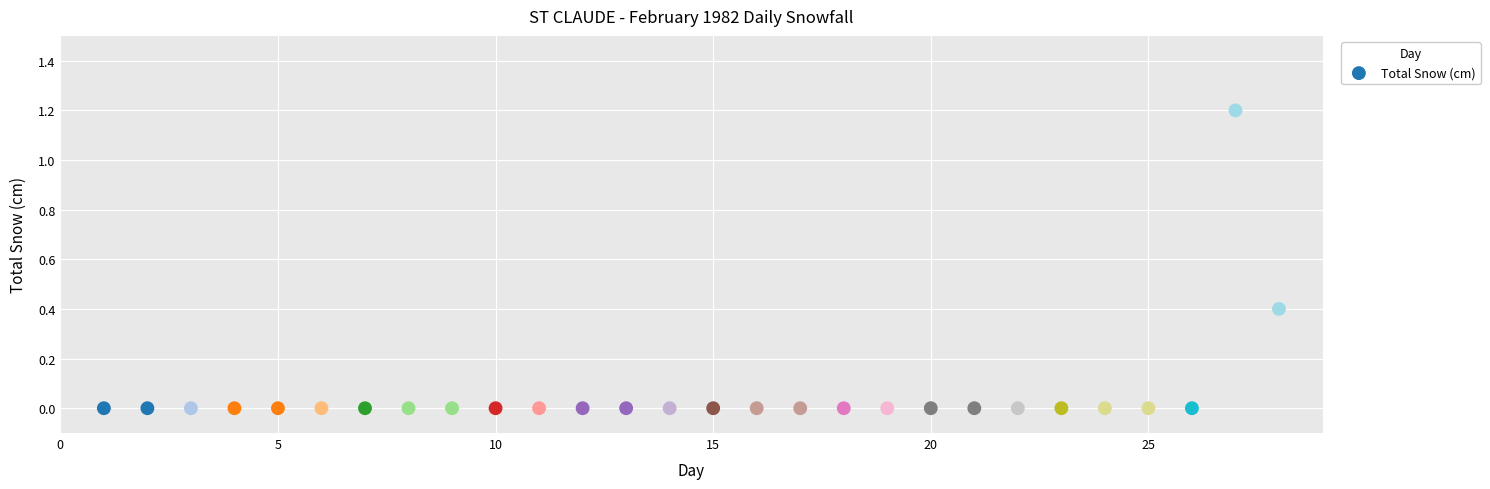

List the coordinates of all points as (X, Y) pairs, reading left to right.

(1.0, 0.0)  (2.0, 0.0)  (3.0, 0.0)  (4.0, 0.0)  (5.0, 0.0)  (6.0, 0.0)  (7.0, 0.0)  (8.0, 0.0)  (9.0, 0.0)  (10.0, 0.0)  (11.0, 0.0)  (12.0, 0.0)  (13.0, 0.0)  (14.0, 0.0)  (15.0, 0.0)  (16.0, 0.0)  (17.0, 0.0)  (18.0, 0.0)  (19.0, 0.0)  (20.0, 0.0)  (21.0, 0.0)  (22.0, 0.0)  (23.0, 0.0)  (24.0, 0.0)  (25.0, 0.0)  (26.0, 0.0)  (27.0, 1.2)  (28.0, 0.4)